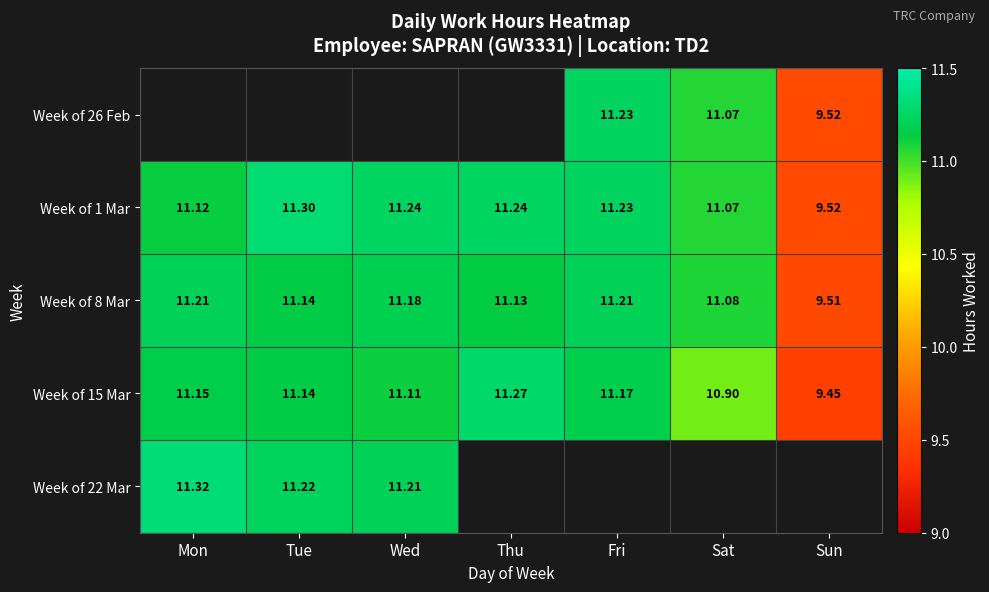

At which label is Week of 15 Mar closest to 10?

Sun